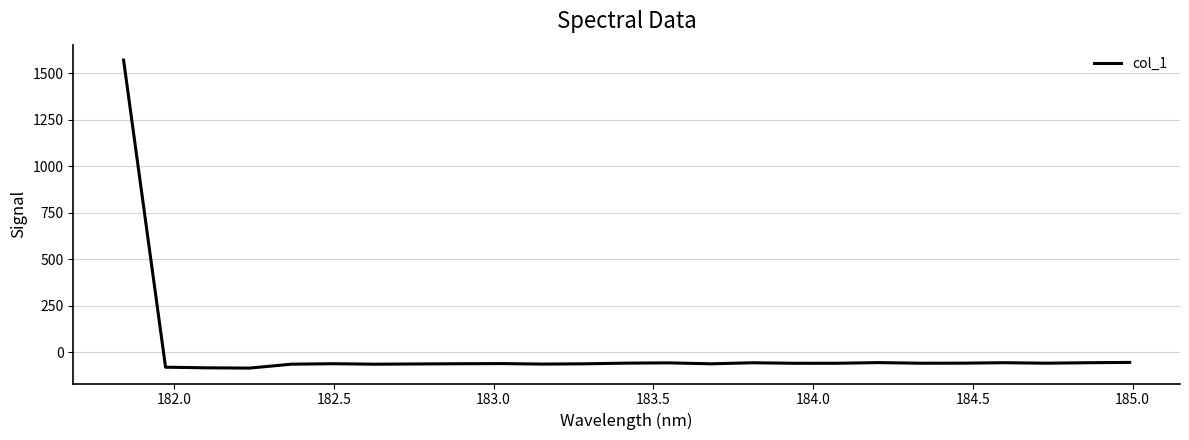

What is the difference between the maximum and minimum values?

1656.2